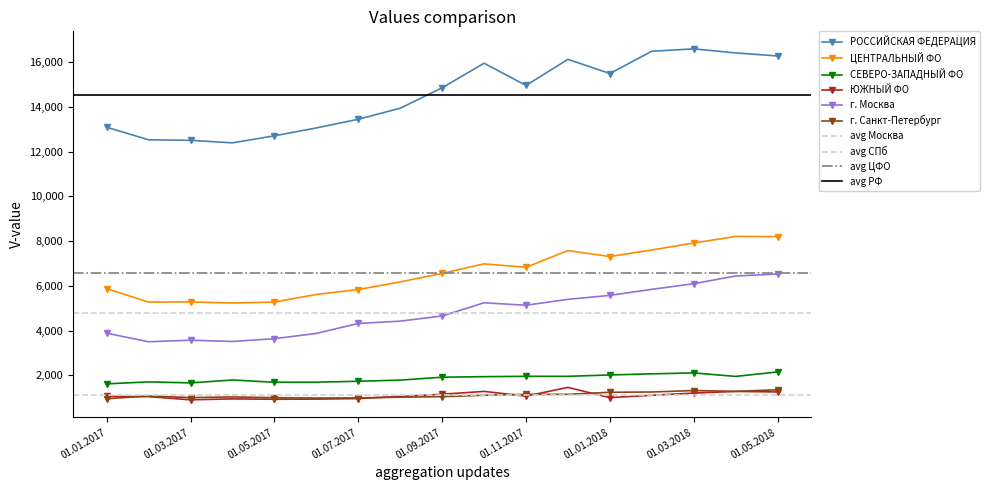

True or false: г. Москва has a value of 6068 at 01.06.2017.

False